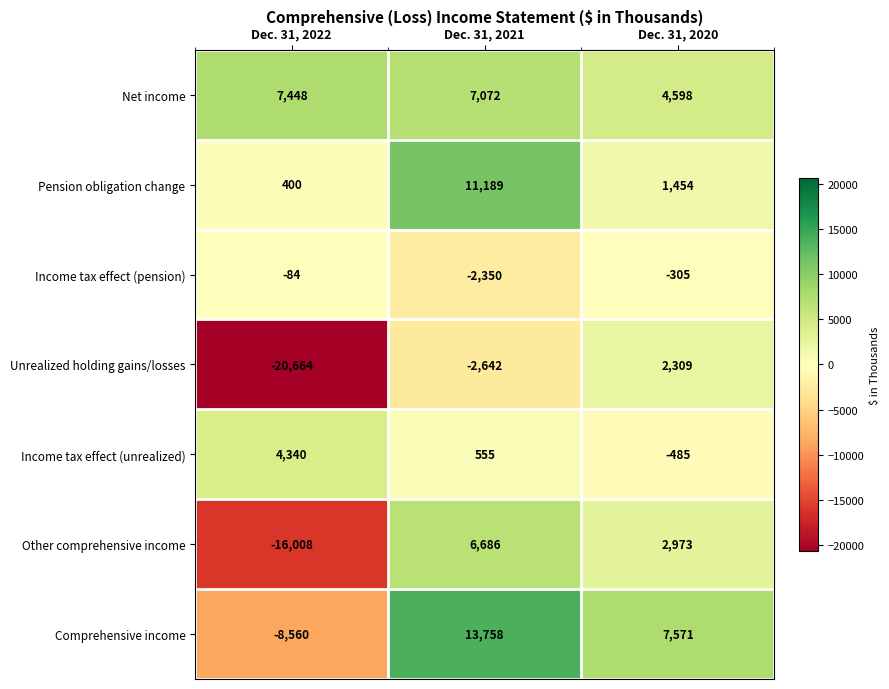

What is the maximum value for Pension obligation change?

11189